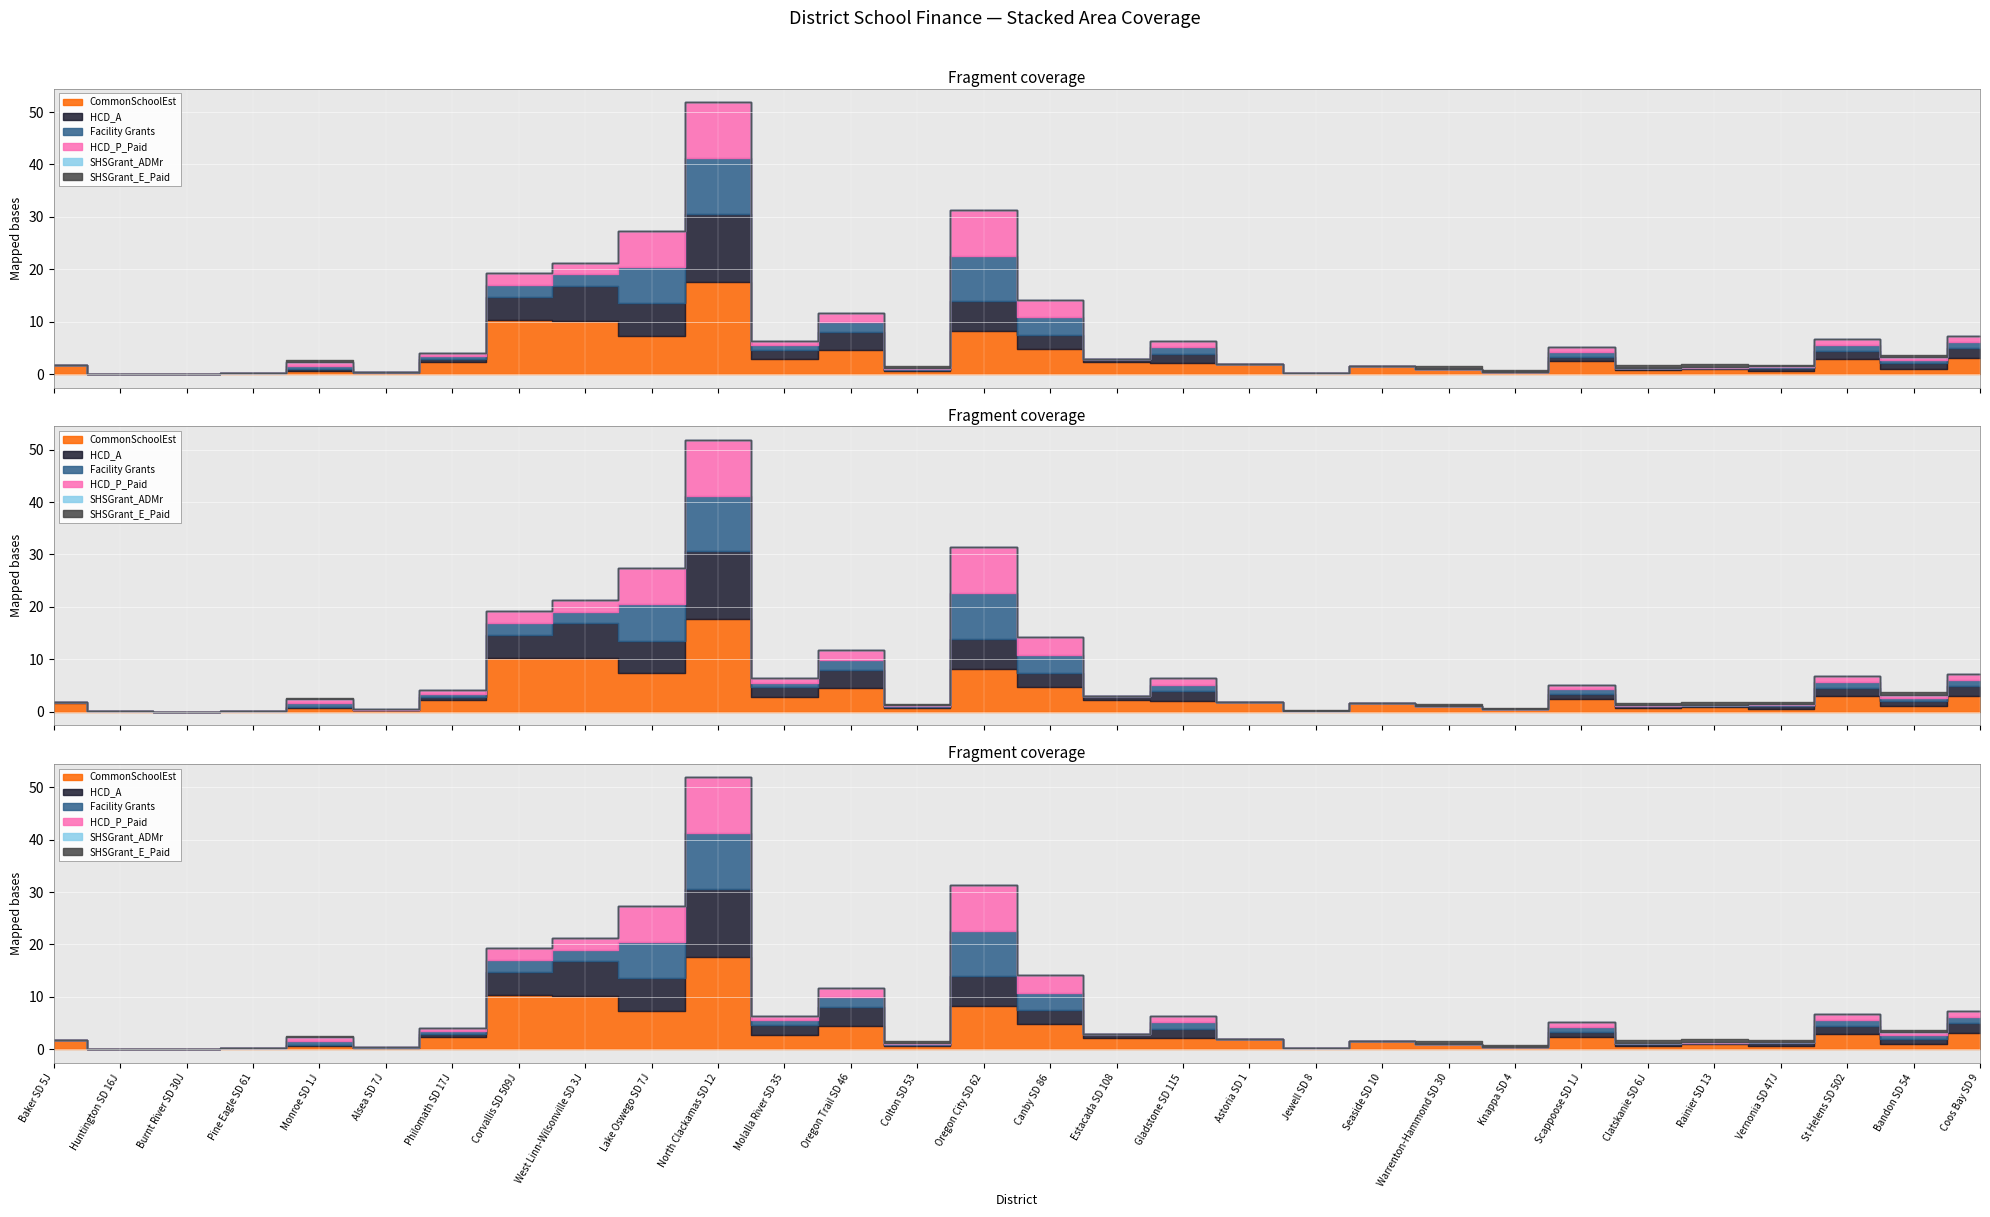

Which series ends up on top after the final intersection of HCD_A and HCD_P_Paid?

HCD_A